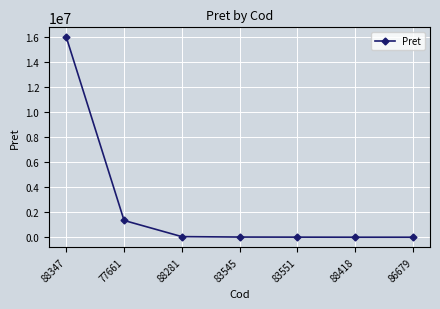

How many lines are shown in the chart?

1